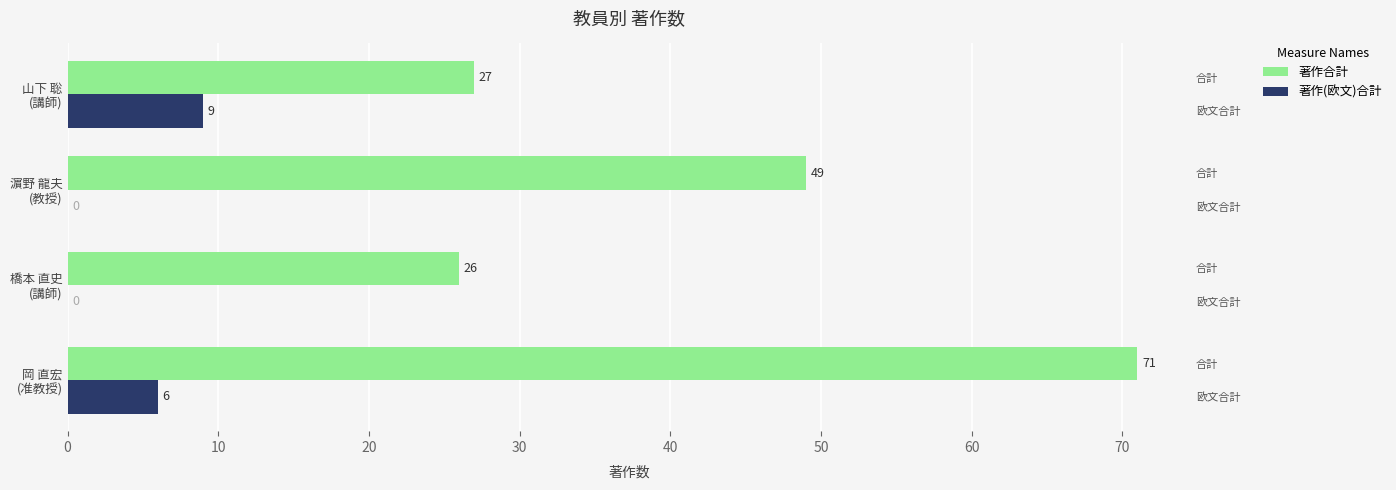

Is it true that 著作(欧文)合計 equals 6 at 岡 直宏 (准教授)?

True